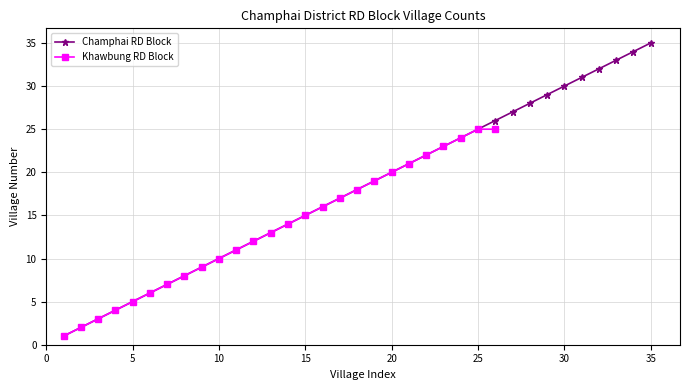

Which category has the lowest value across all series?

1